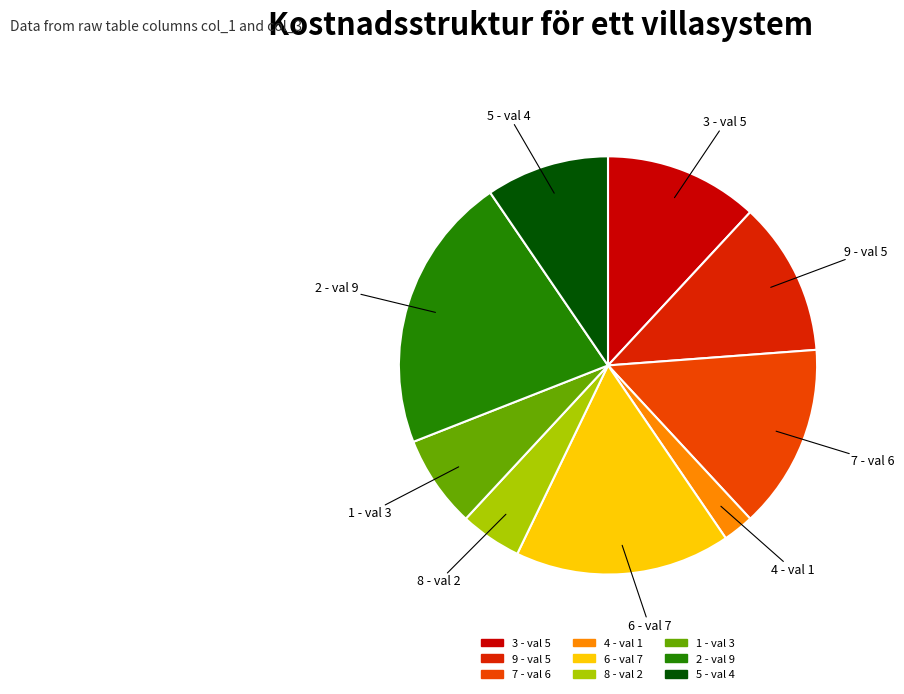

Is there a majority slice in this chart?

No